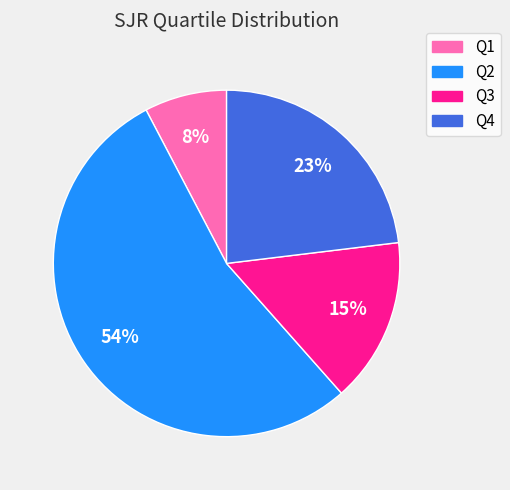

What is the majority slice?

Q2